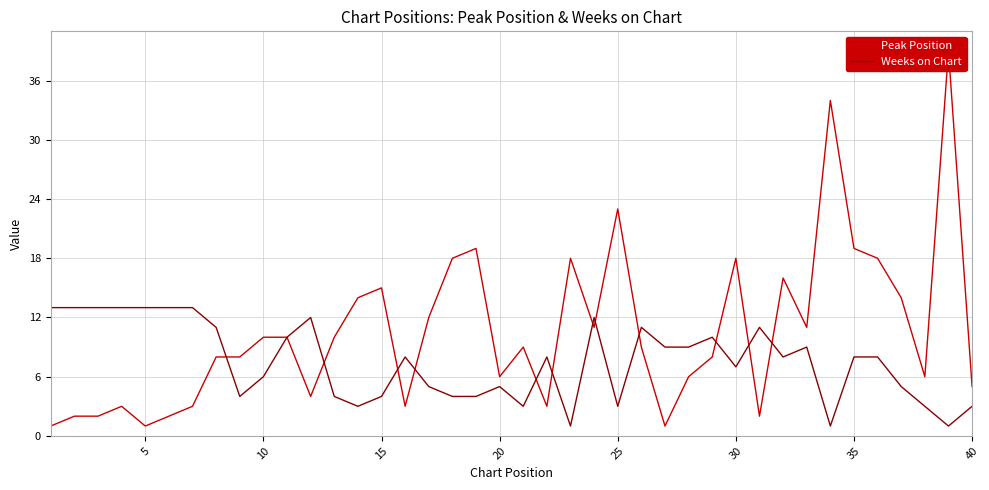

True or false: Peak Position has more than 0 points higher than both neighbors.

True